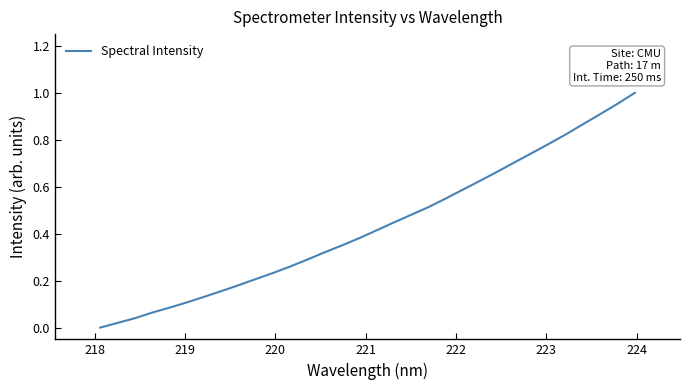

What is the maximum value shown in the chart?

1.0